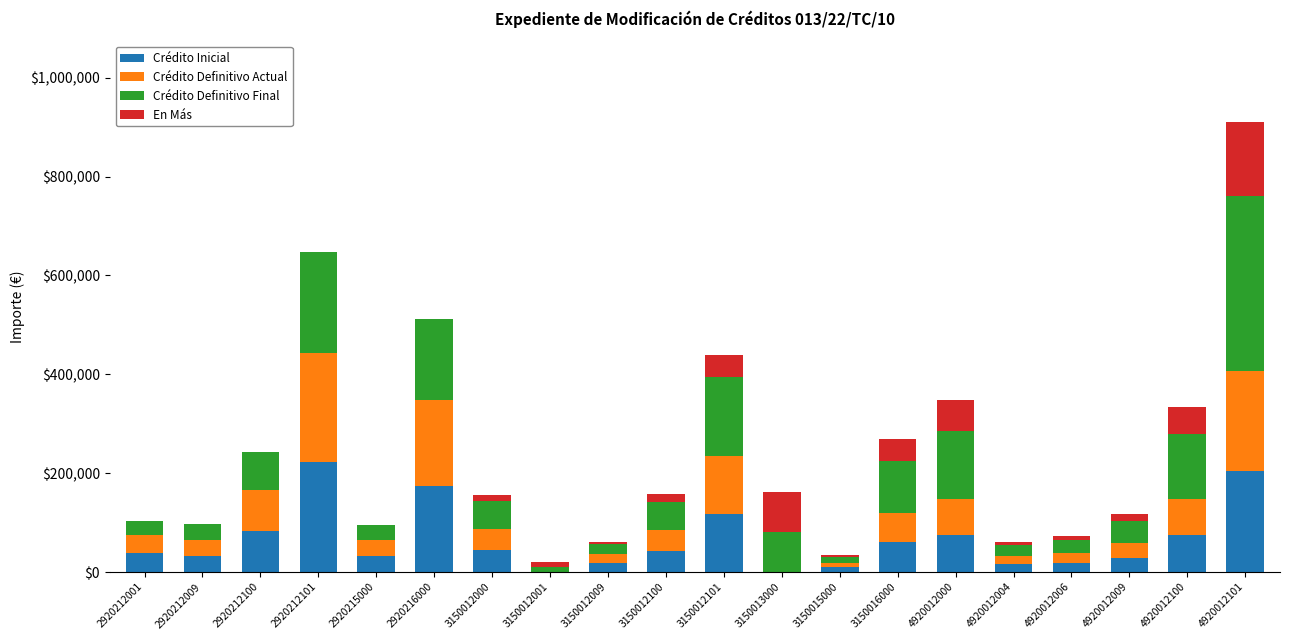

The Crédito Inicial series shows 60132.0 at 3150016000. True or false?

True